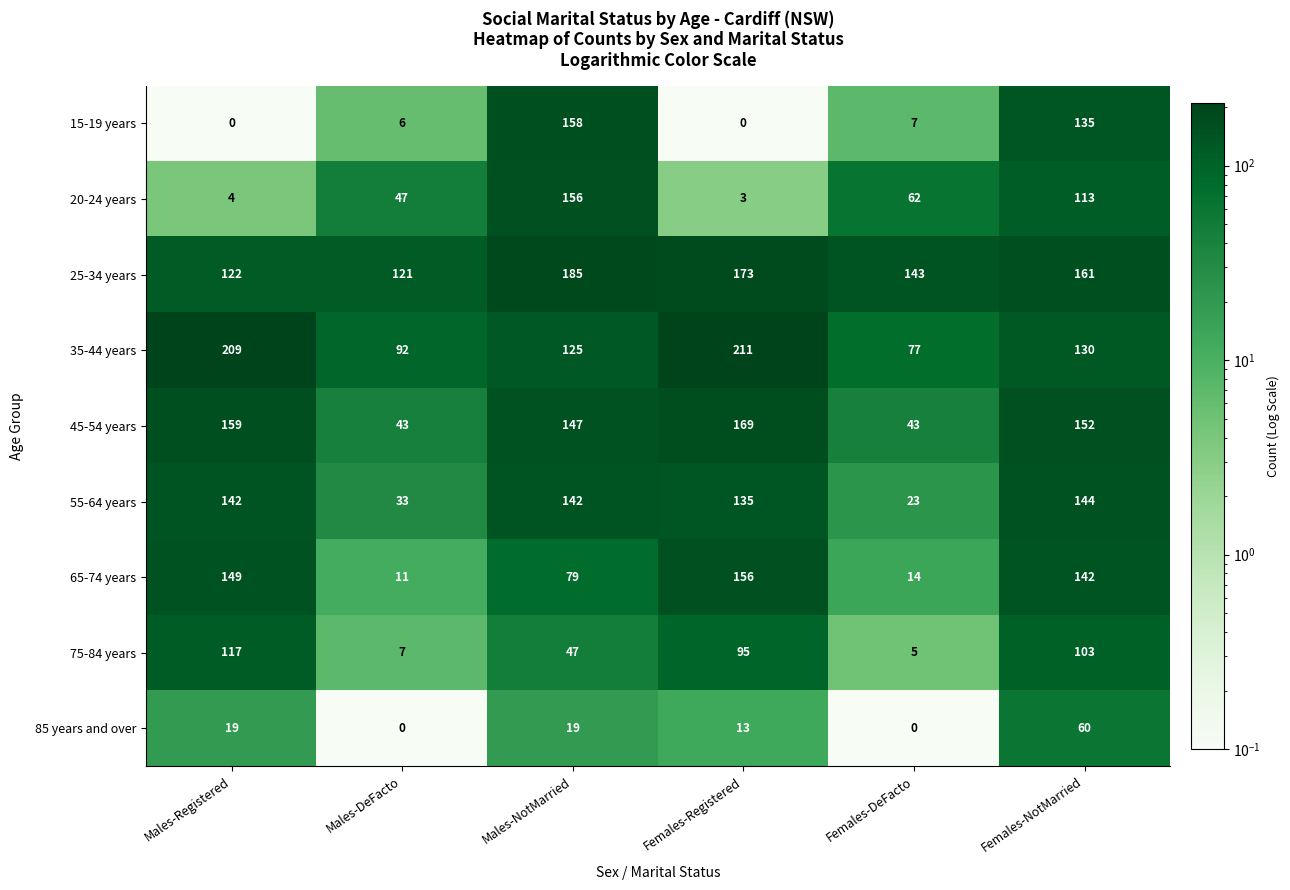

What is the difference between the highest and lowest values at Males-NotMarried?

166